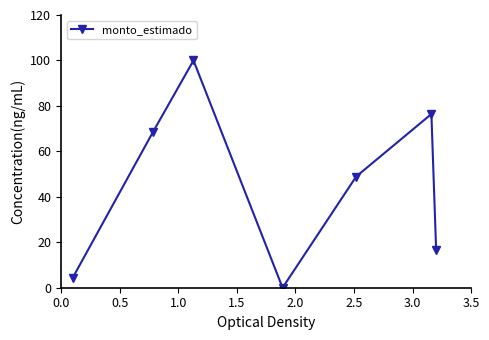

What is the value of the 2nd point from the left?

68.4